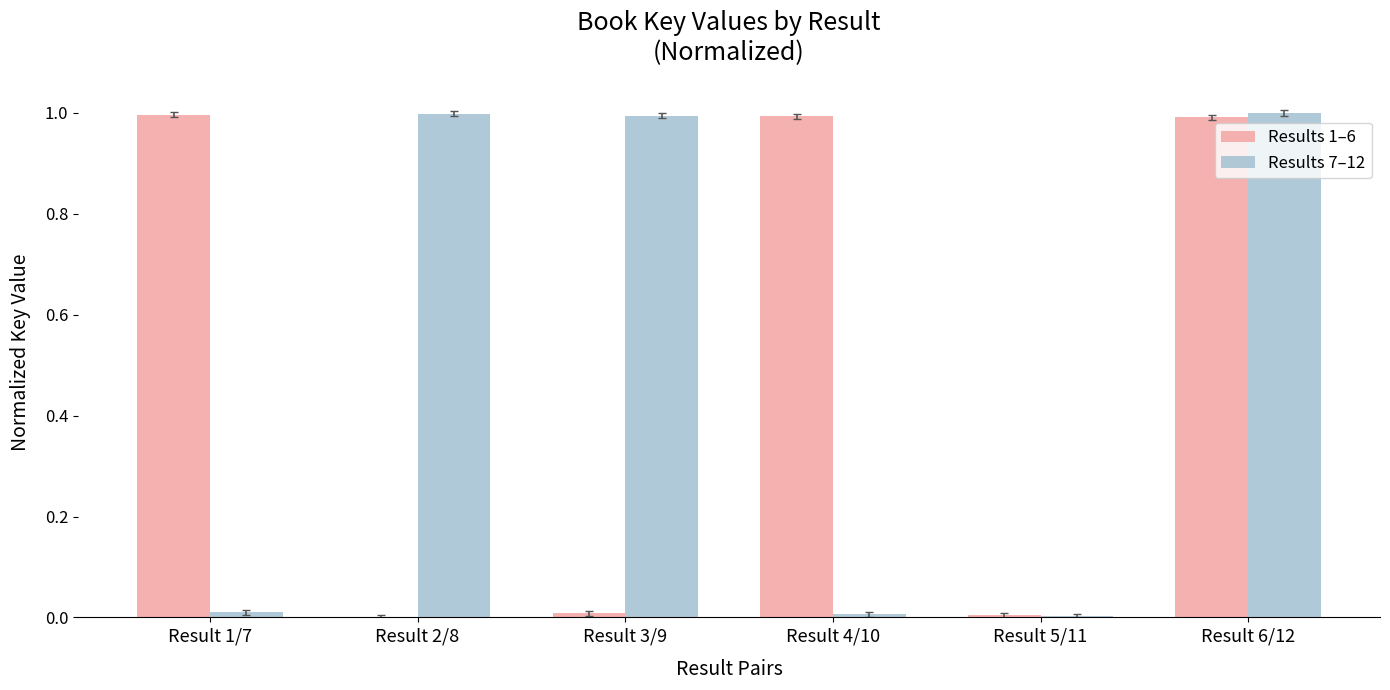

Is it true that Results 7–12 equals 1.5 at Result 3/9?

False